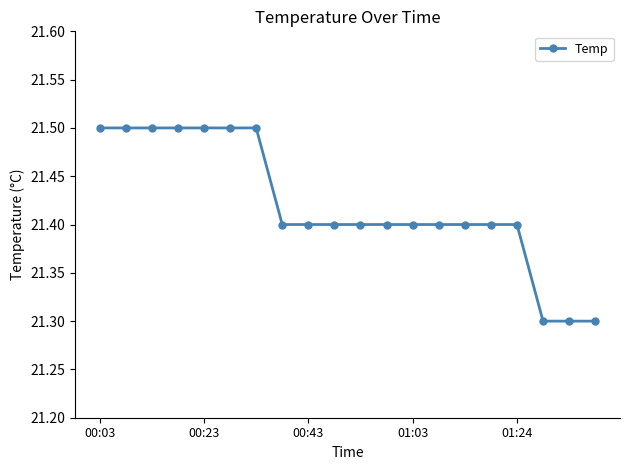

What is the average value?

21.4